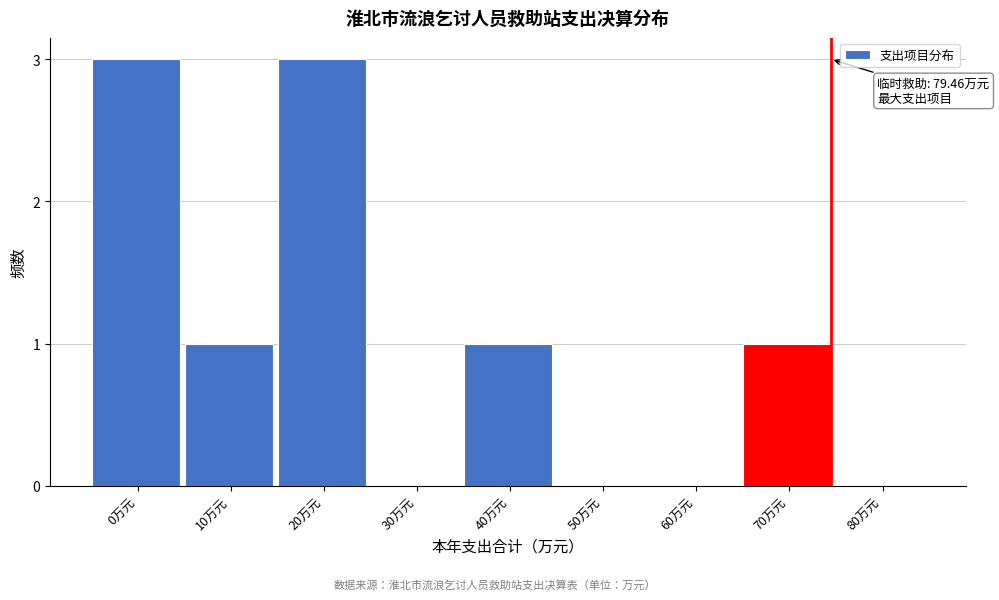

Reading left to right, extract all data points from this chart.

0万元=3	10万元=1	20万元=3	30万元=0	40万元=1	50万元=0	60万元=0	70万元=1	80万元=0